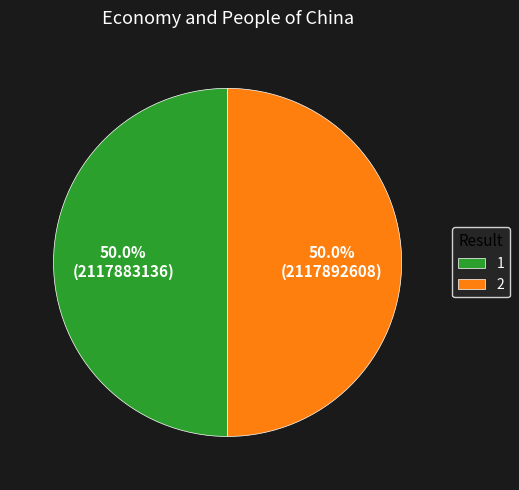

What portion of the pie excludes 2?

50.0%